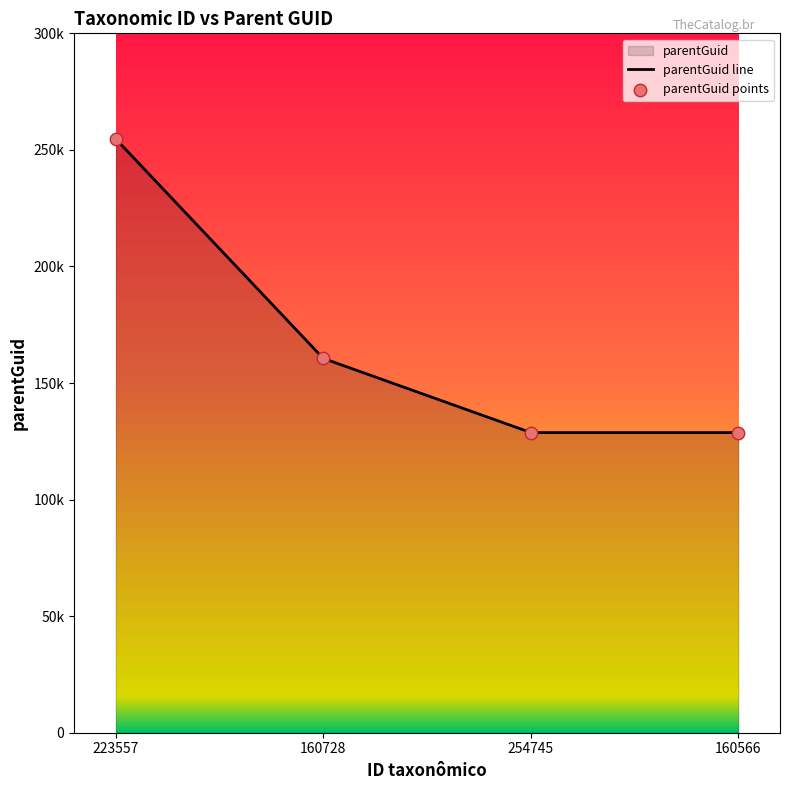

Which series contains the highest Y value?

parentGuid line